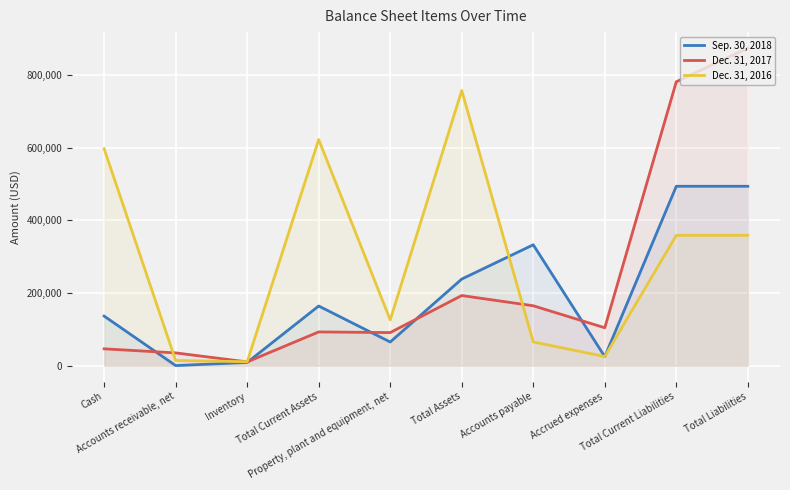

In Dec. 31, 2016, how many points are lower than both neighbors (excluding endpoints)?

3